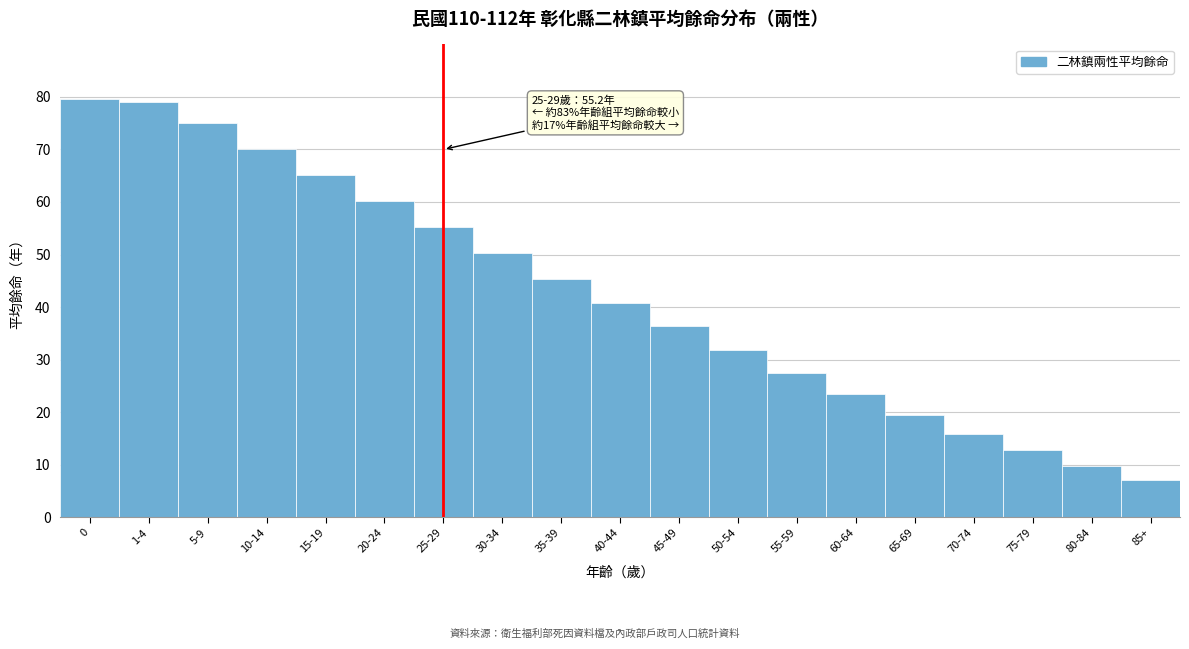

Reading right to left, list all the values displayed in this chart.

85+=7.1	80-84=9.7	75-79=12.7	70-74=15.9	65-69=19.5	60-64=23.5	55-59=27.5	50-54=31.9	45-49=36.4	40-44=40.8	35-39=45.4	30-34=50.3	25-29=55.2	20-24=60.2	15-19=65.1	10-14=70.1	5-9=75.1	1-4=79.0	0=79.6